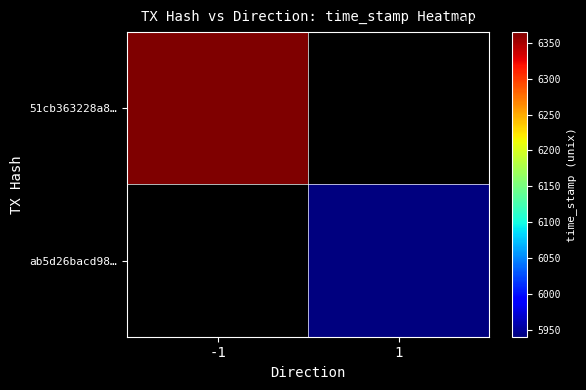

Rank the series by their average value, from highest to lowest.

51cb363228a84a8eaedecff2f23063cbc8b8983, ab5d26bacd980f8c3a0f34d48a1011e240049e1